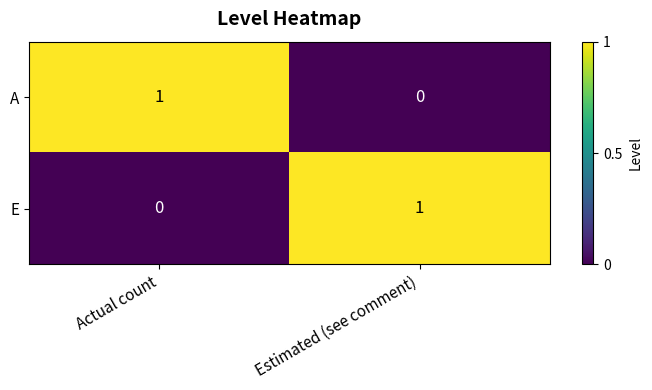

Which category has the highest value in the E series?

Estimated (see comment)